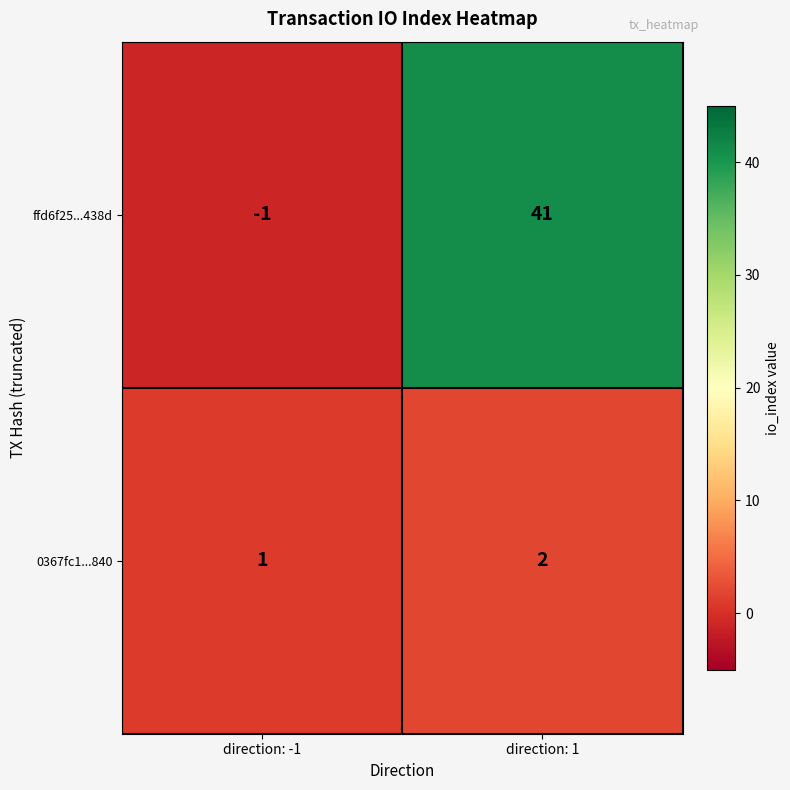

What is the sum of all ffd6f25...438d values?

40